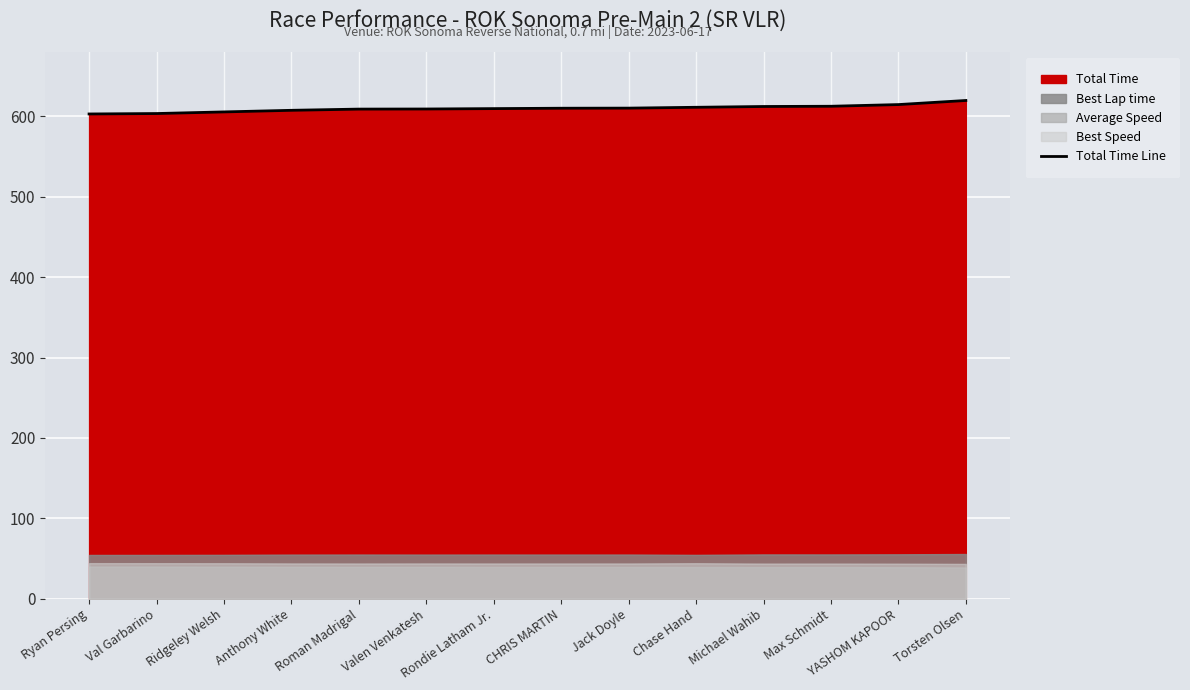

The value of Total Time Line at Torsten Olsen is 993.3. True or false?

False